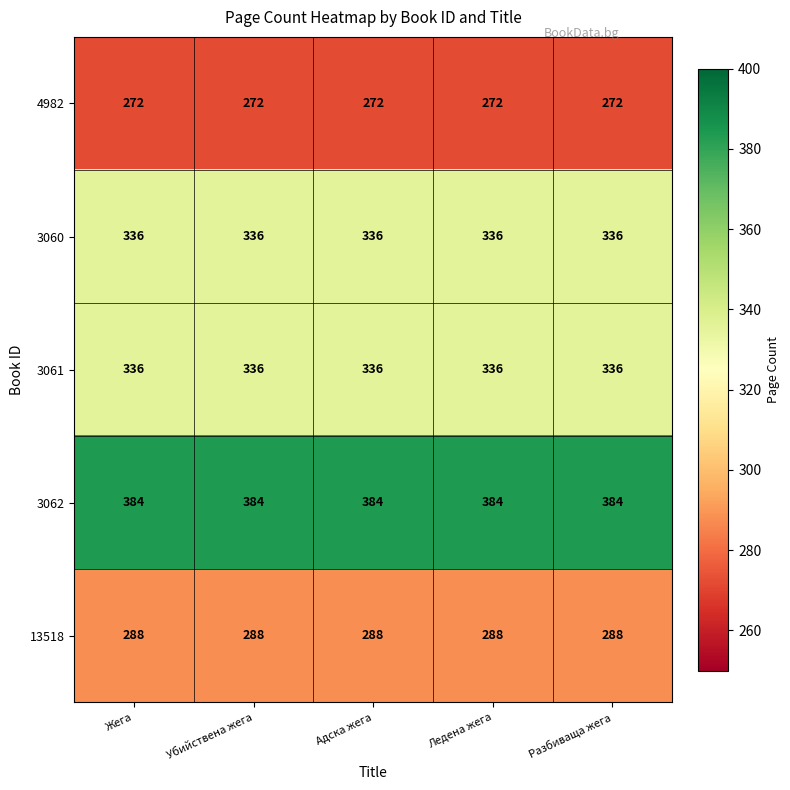

What is the maximum value shown in the chart?

384